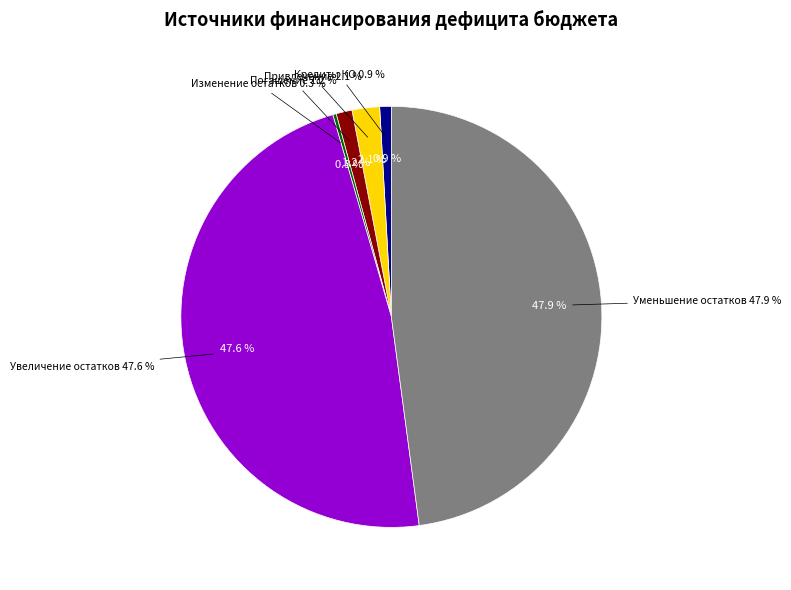

To the nearest percent, what is the combined percentage of Увеличение остатков средств and Погашение кредитов?

49%